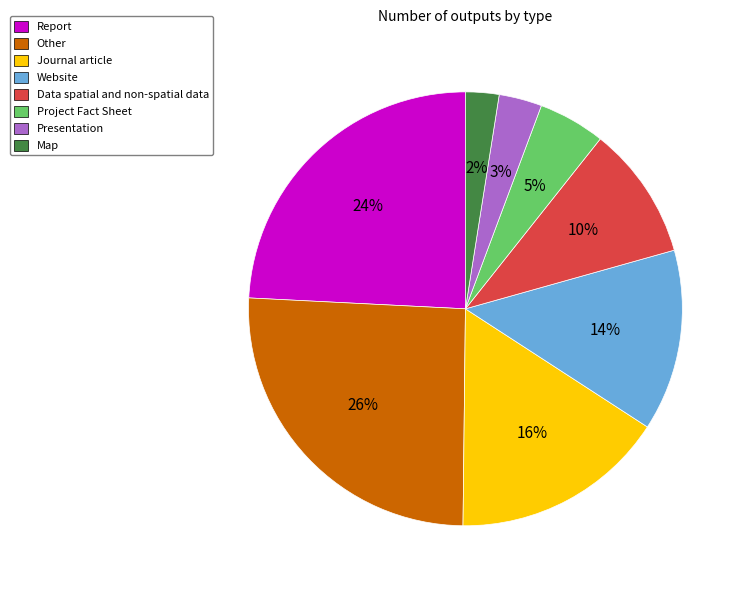

Is the sum of Other and Presentation greater than half?

No